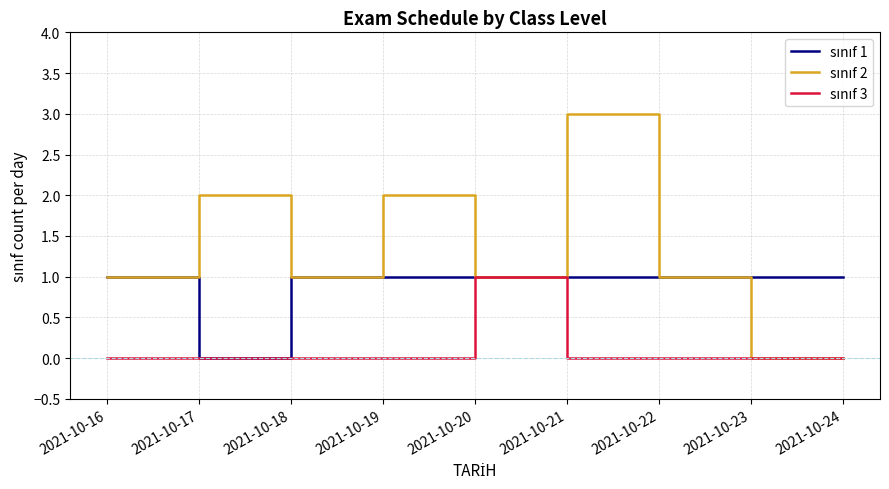

At which category is the sum across all series the highest?

2021-10-21